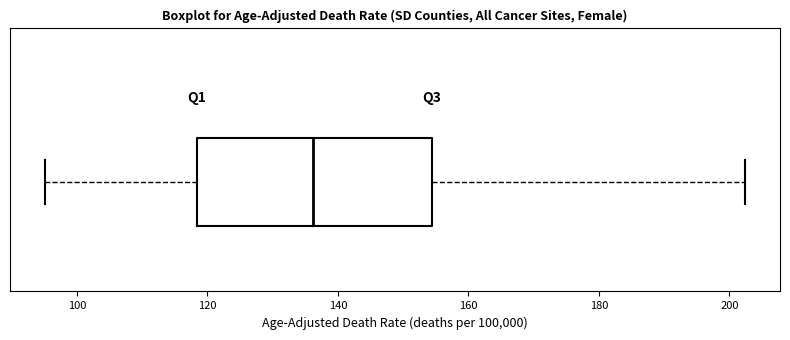

Transcribe this box plot: give where the median line is, the range the box spans, and where the two whiskers end, as read against the x-axis. The values are not printed on the chart, so give them approximately, as read against the axis.

median 136, box 118 to 154, whiskers 96 to 202